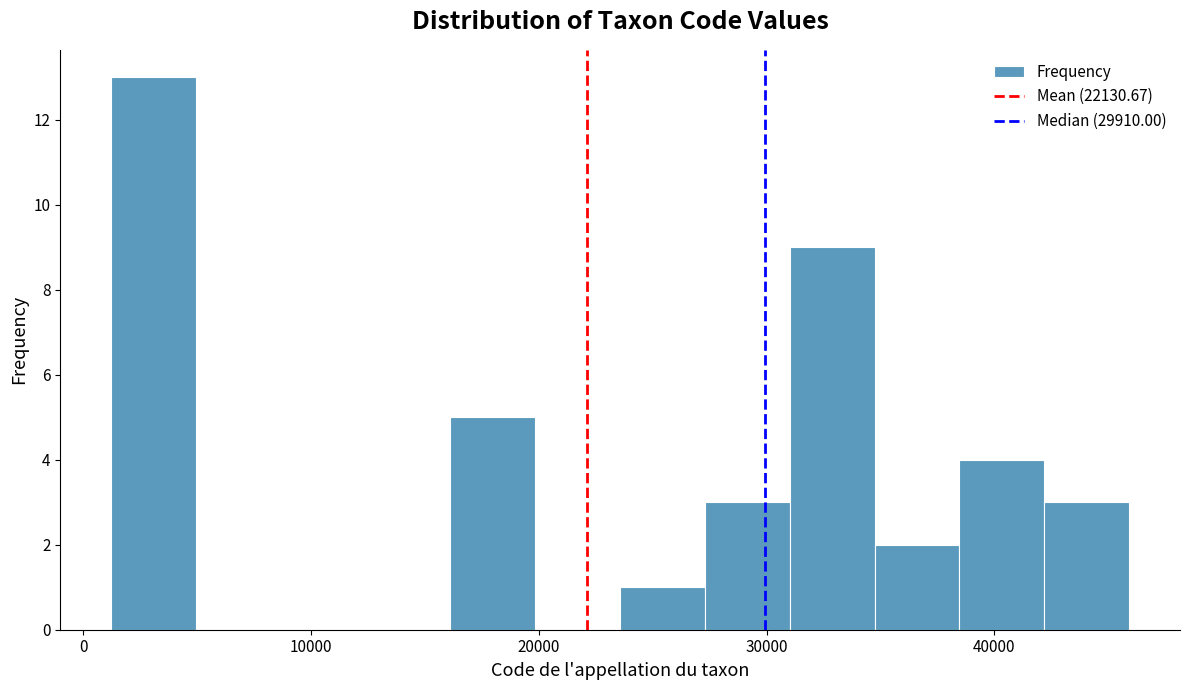

Read against the x-axis, roughly where is the centre of the tallest bar?

3000